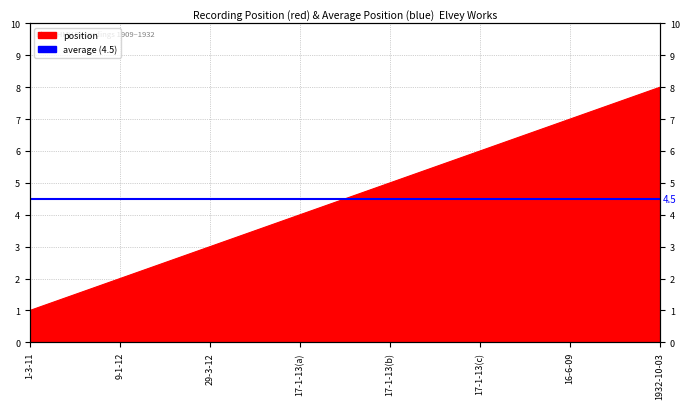

The chart shows a value of 0 at 1-3-11. True or false?

False